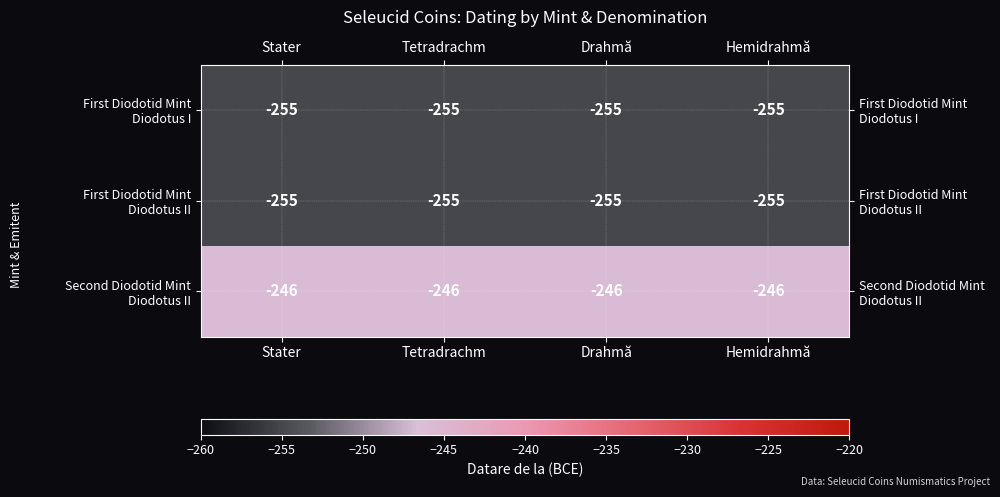

What is the greatest value displayed?

-246